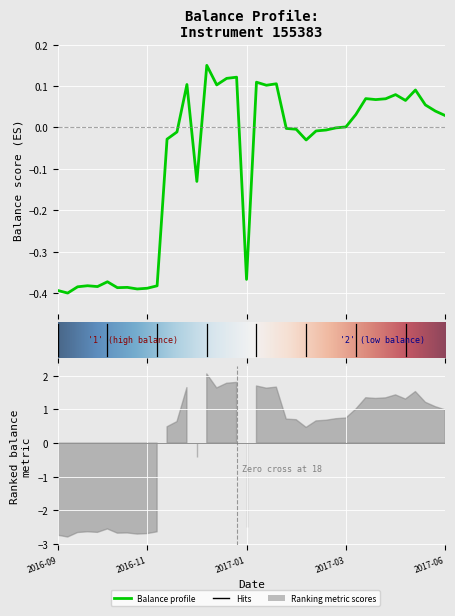

Reading right to left, list all the values displayed in this chart.

0.0	0.0	0.1	0.1	0.1	0.1	0.1	0.1	0.1	0.0	0.0	-0.0	-0.0	-0.0	-0.0	-0.0	-0.0	0.1	0.1	0.1	-0.4	0.1	0.1	0.1	0.2	-0.1	0.1	-0.0	-0.0	-0.4	-0.4	-0.4	-0.4	-0.4	-0.4	-0.4	-0.4	-0.4	-0.4	-0.4